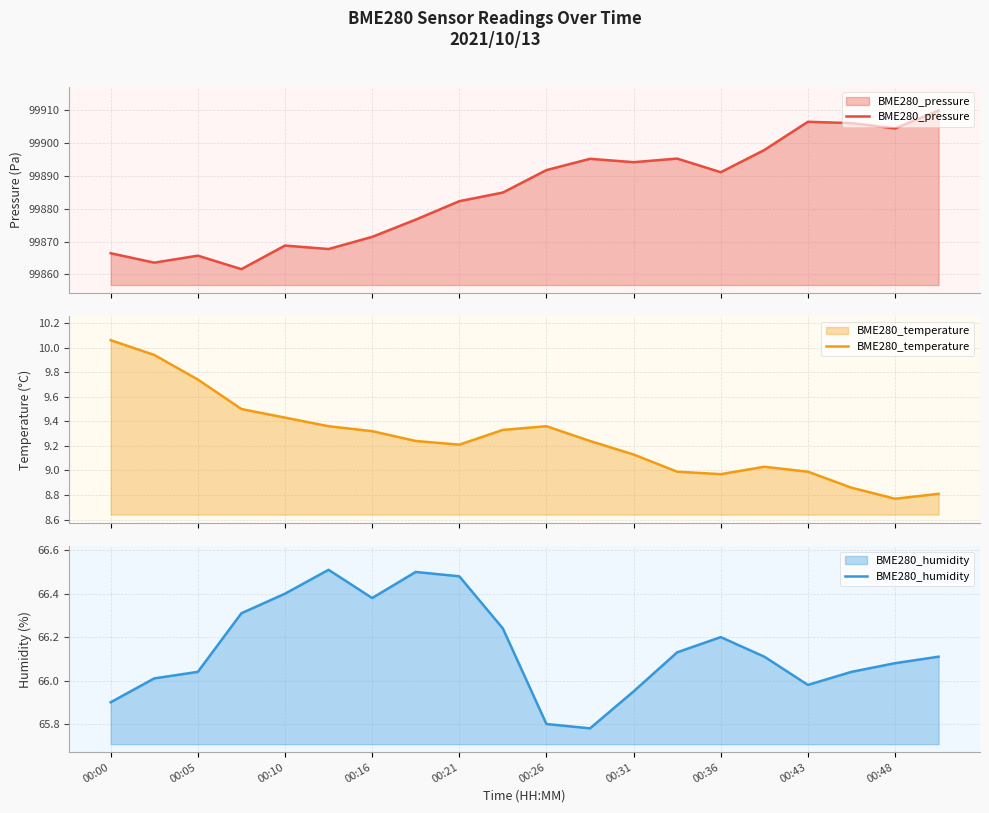

Is it true that BME280_humidity equals 65.8 at 00:26?

True